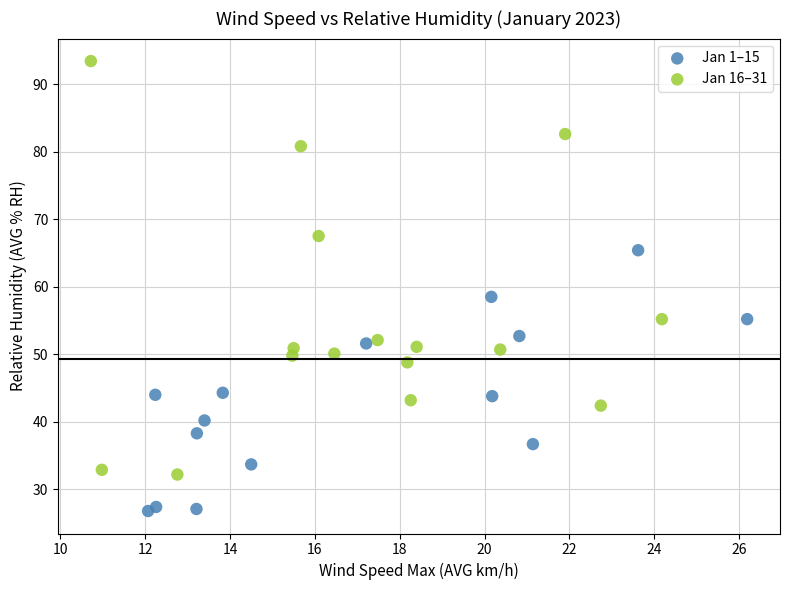

Which series has the widest spread of Y values?

Jan 16–31